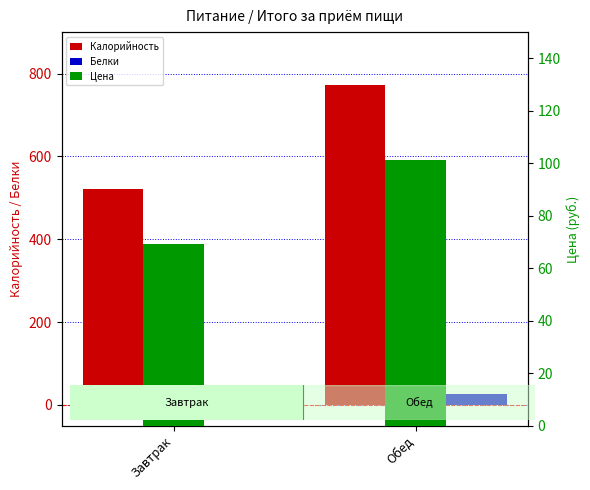

What value does the Белки series have at Обед?

26.1